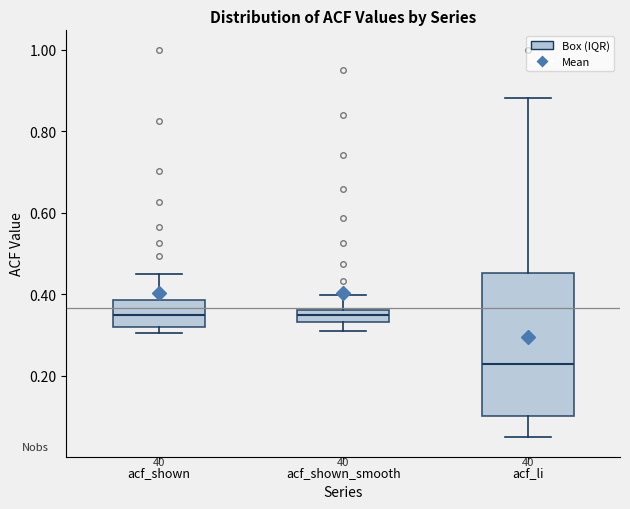

Where does the upper whisker of the box for acf_li end on the y-axis? The values are not printed on the chart, so give them approximately, as read against the axis.

0.88